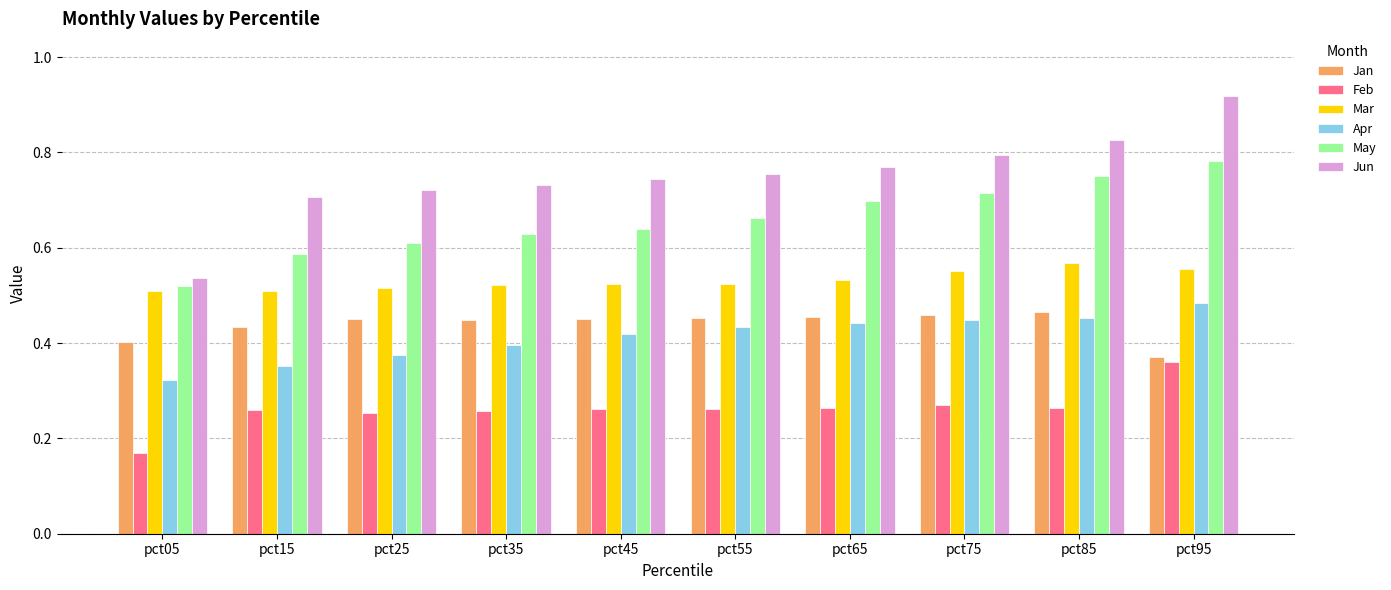

Which category has the lowest value in the Apr series?

pct05